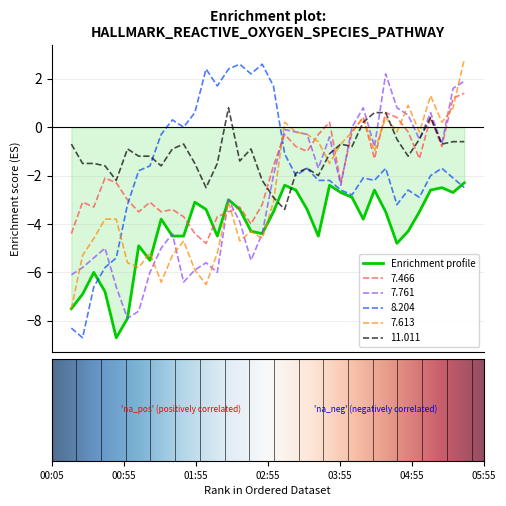

Which series has the largest range (max minus min)?

8.204